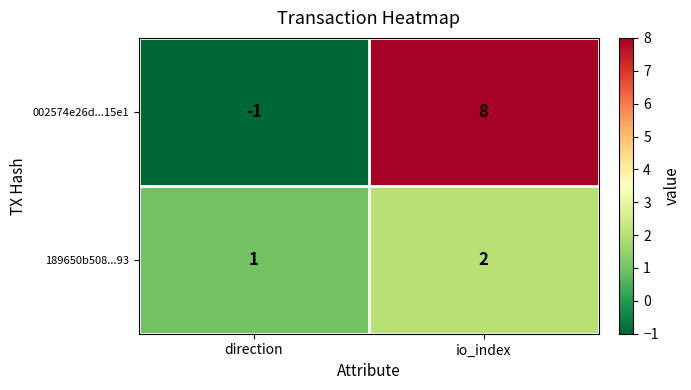

Rank the categories by 189650b508...93 value from lowest to highest.

direction, io_index